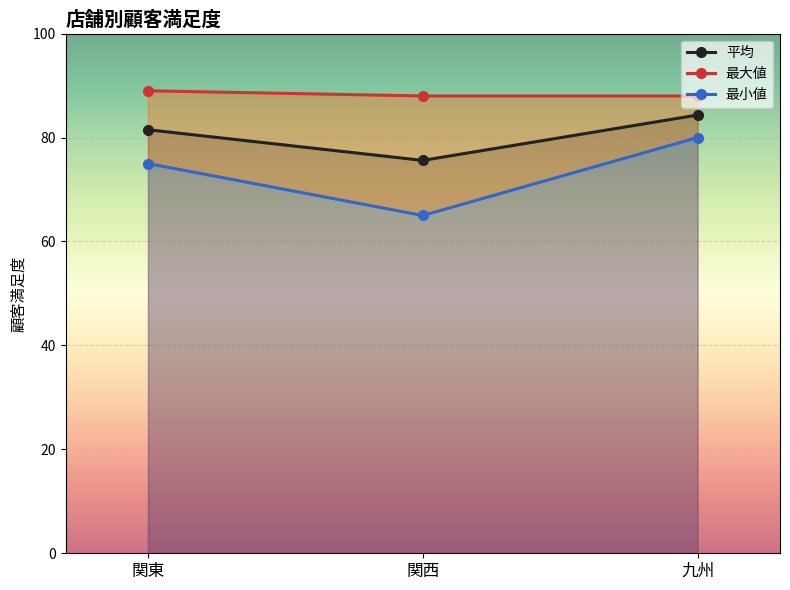

Between 関東 and 関西, which is larger?

関東